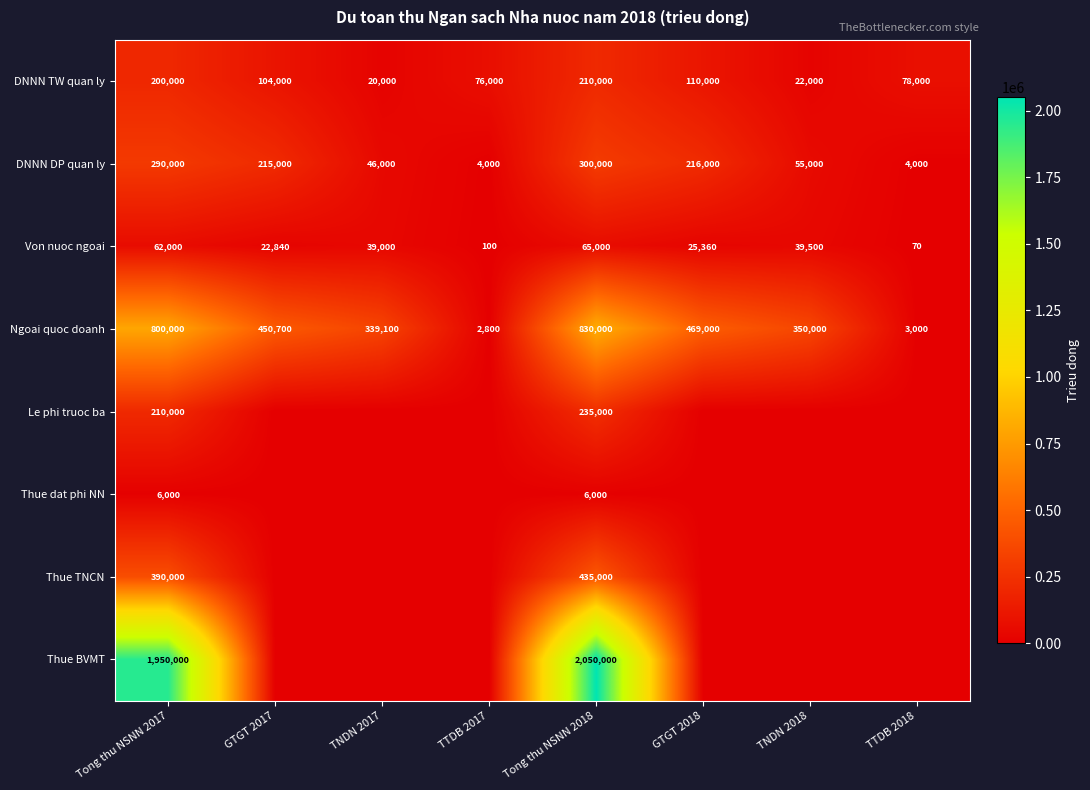

Which has a higher value, GTGT 2018 or GTGT 2017?

GTGT 2018